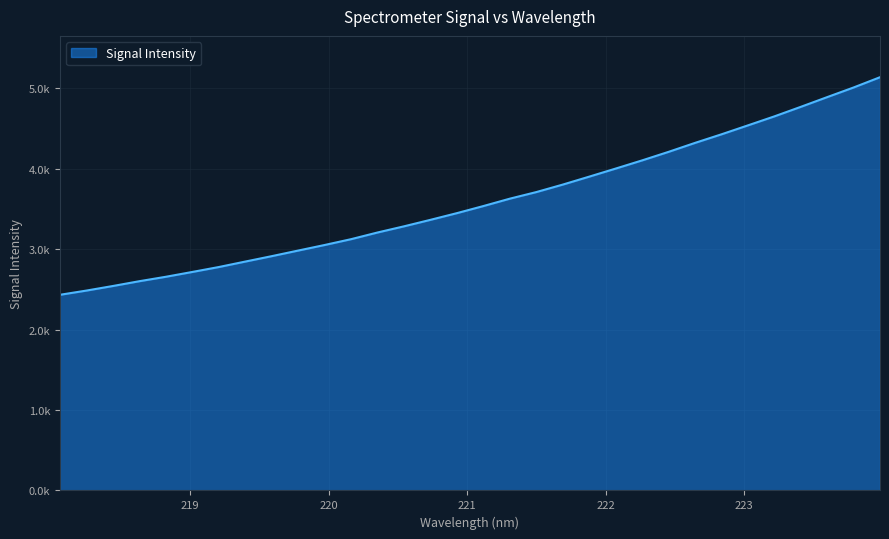

What is the value of the 24th point from the left?

4208.3